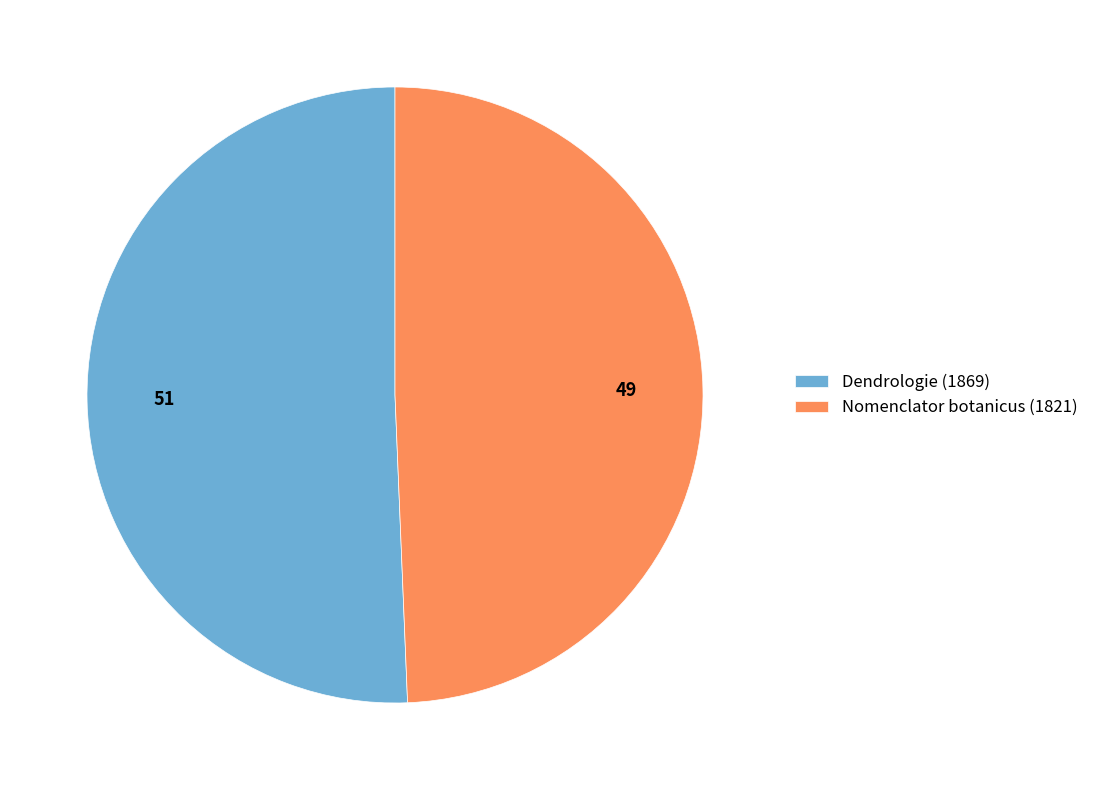

Count the number of slices in the pie.

2